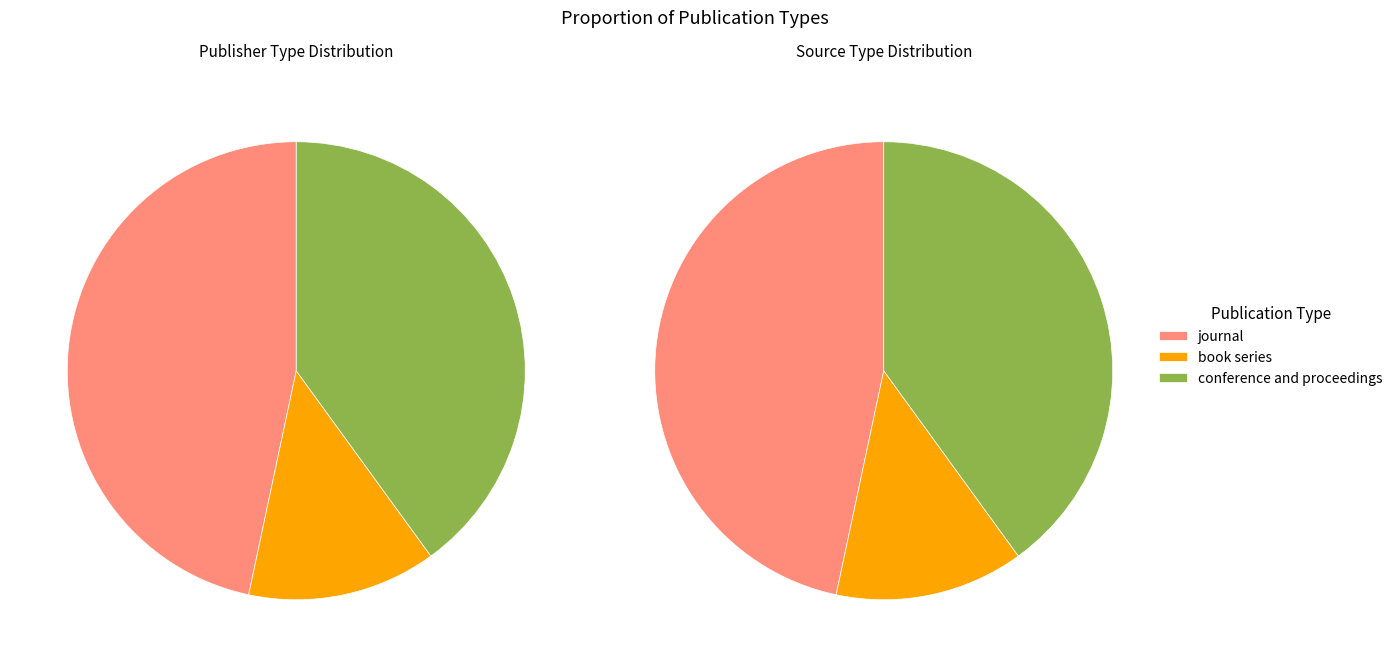

How many slices are in this pie chart?

3